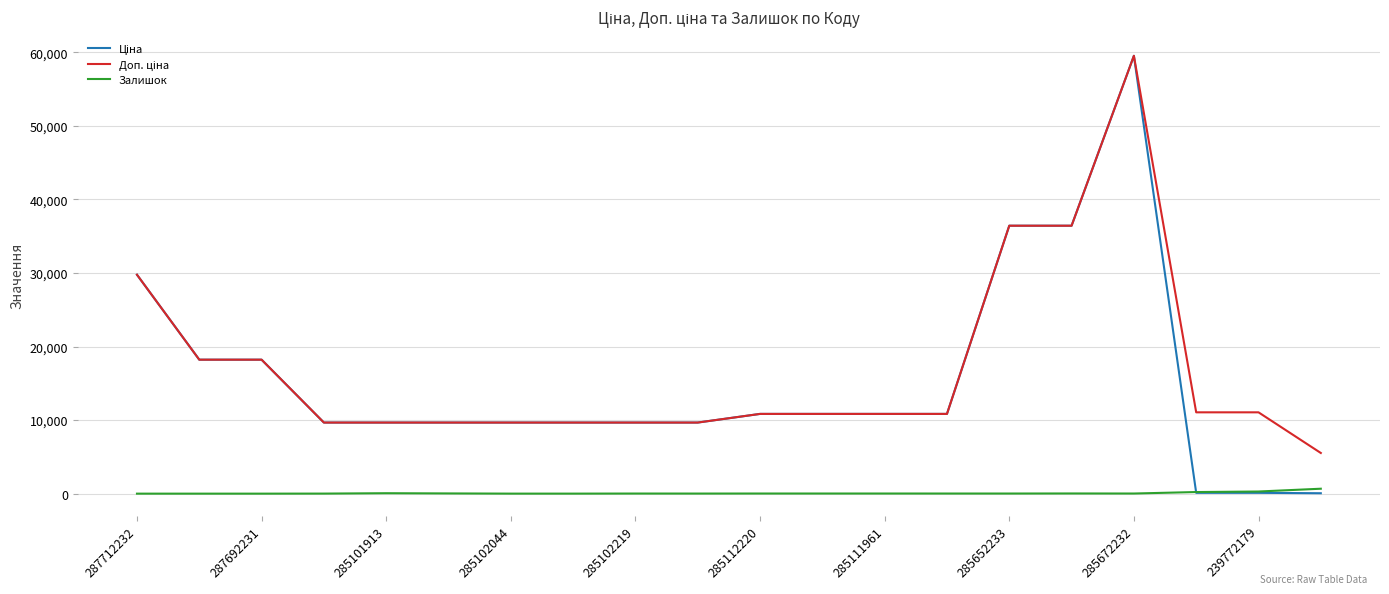

What is the maximum value shown in the chart?

59523.0